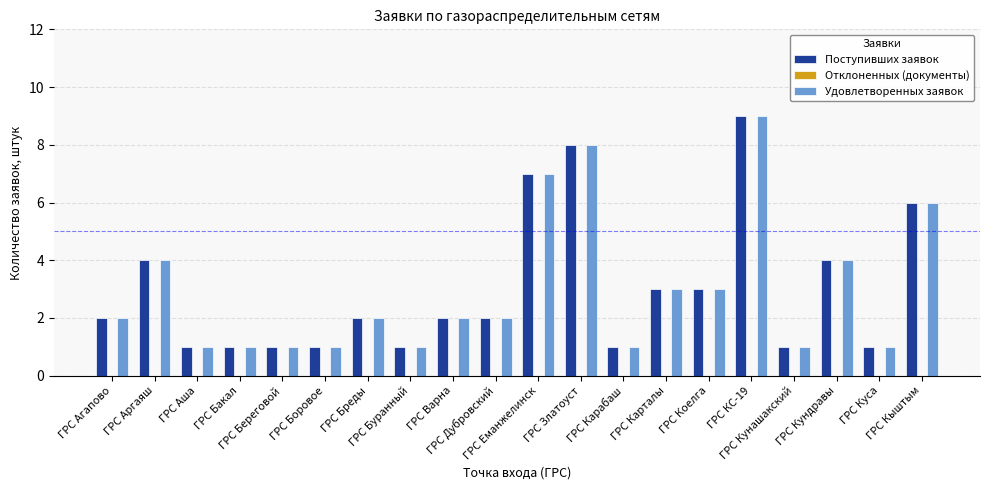

At which category is the sum across all series the highest?

ГРС КС-19